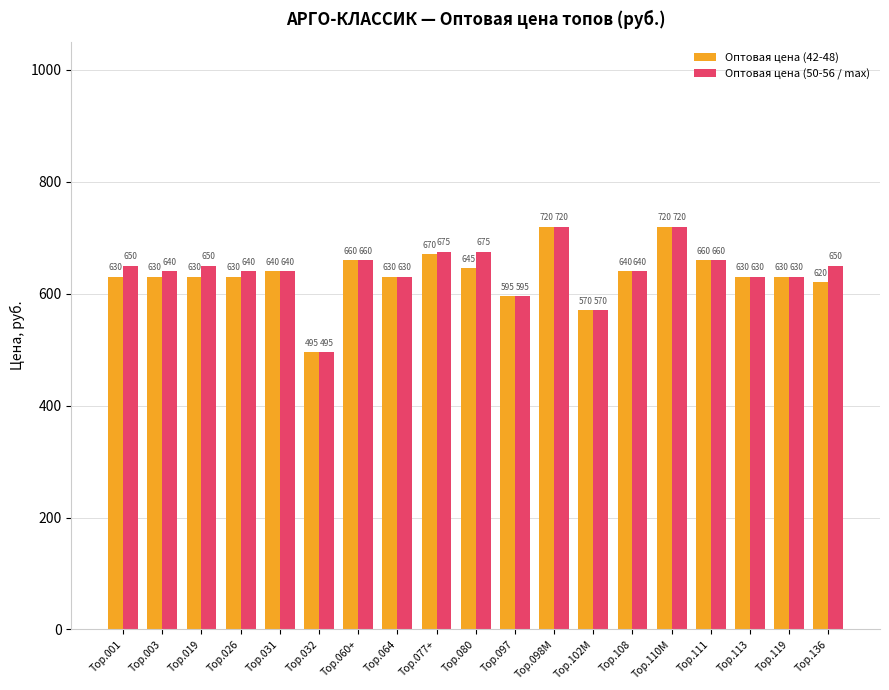

Rank the series by their average value, from highest to lowest.

Оптовая цена (50-56 / max), Оптовая цена (42-48)